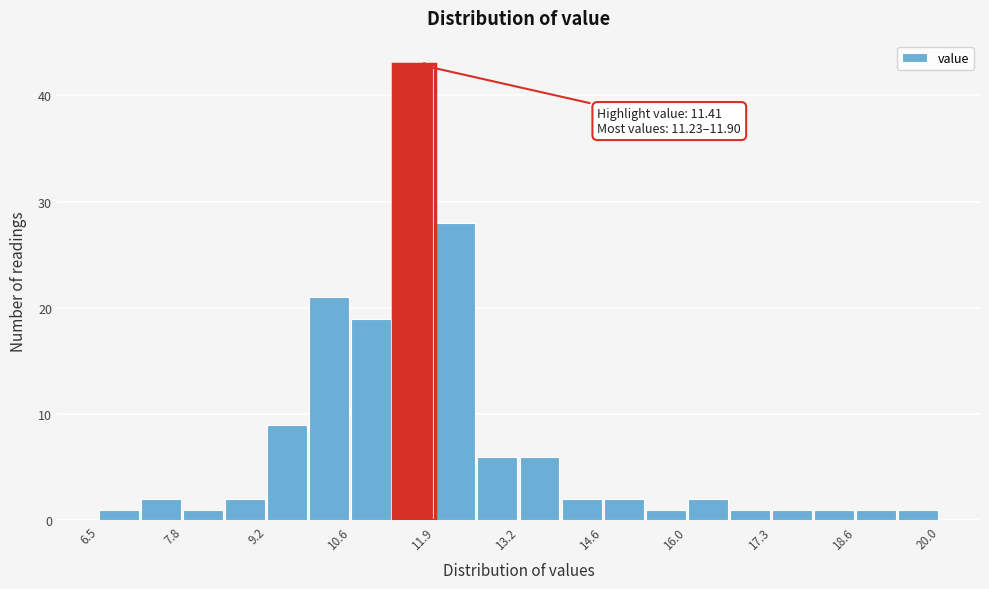

Around what value on the x-axis is the tallest bar? Give the approximate position of its centre, as read against the axis.

11.6